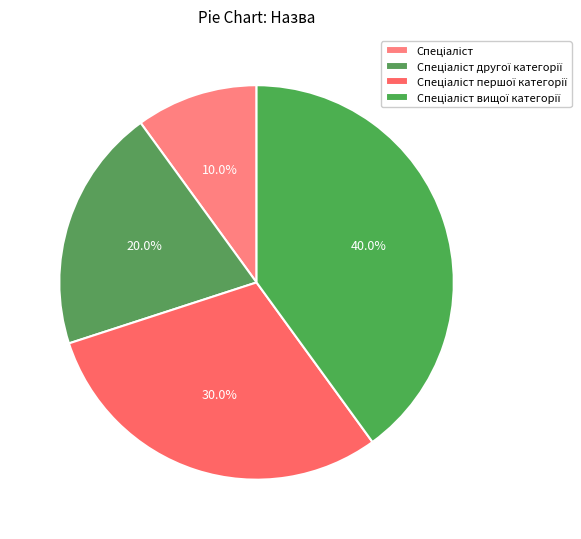

Approximately how many times larger is the value at Спеціаліст першої категорії compared to Спеціаліст другої категорії?

1.5